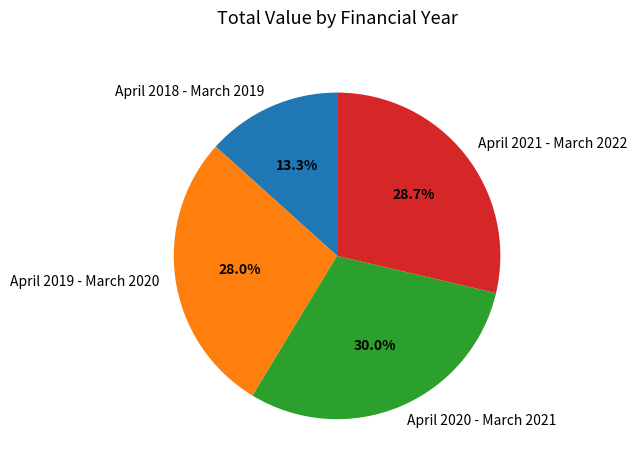

What is the largest slice in the pie chart?

April 2020 - March 2021